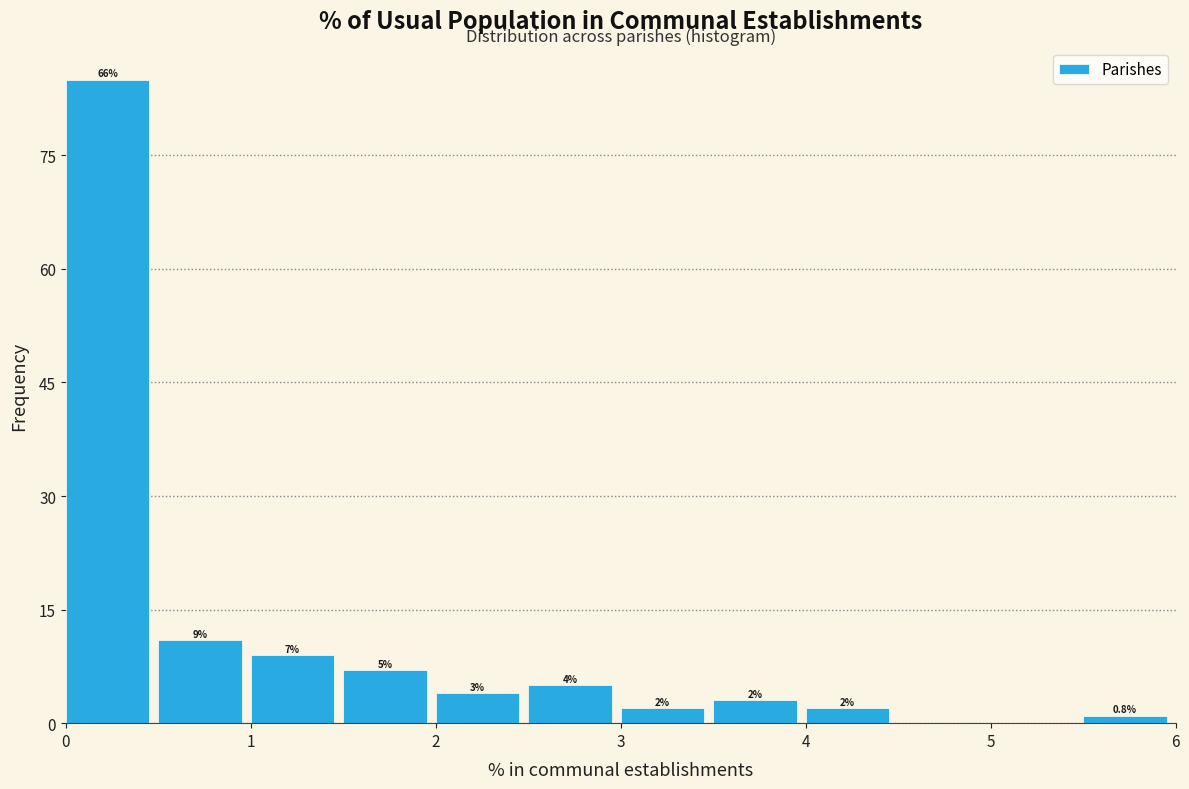

Which range on the x-axis has the tallest bar?

0.0 to 0.5